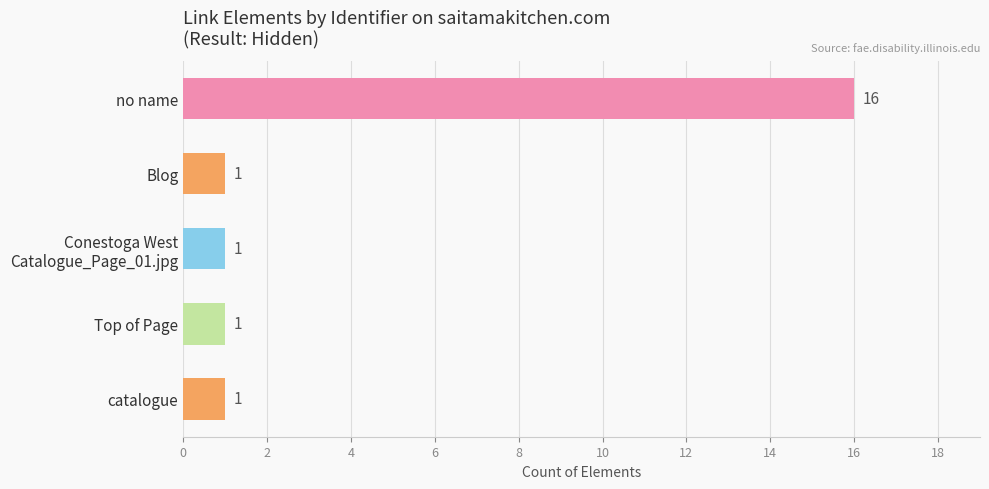

What is the average value?

4